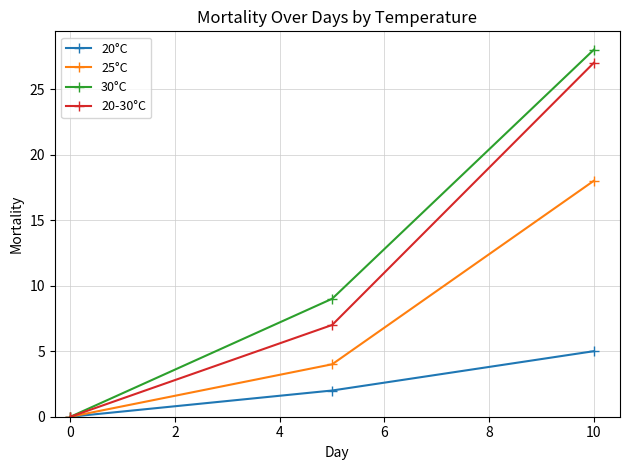

What is the value of the 30°C point at the 3rd from the left?

28